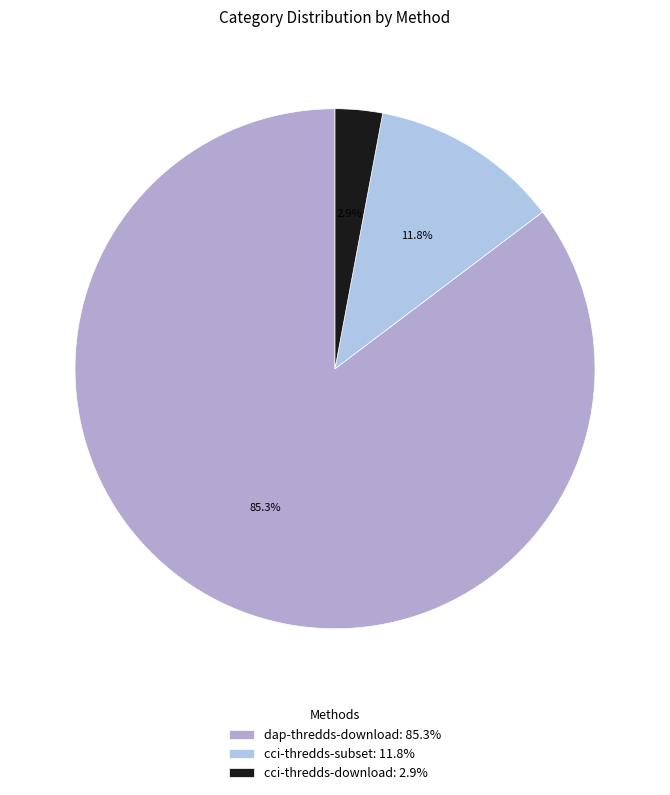

Rank the categories by value from lowest to highest.

cci-thredds-download, cci-thredds-subset, dap-thredds-download